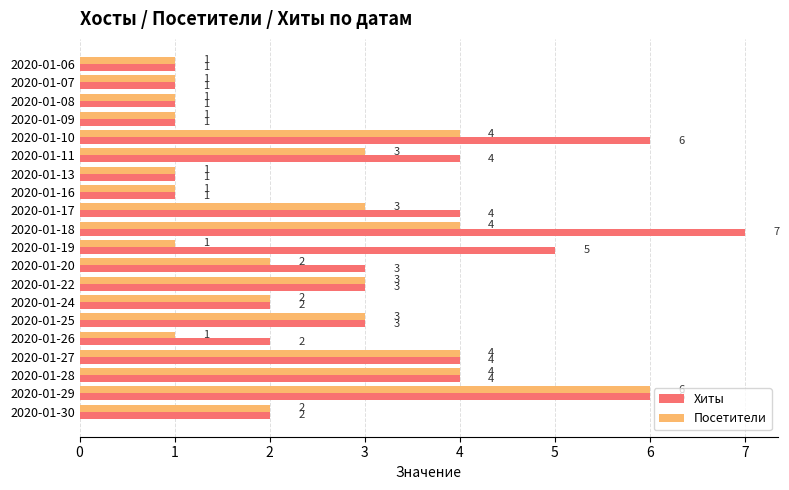

Count the Посетители values in the range 1 to 4.

19